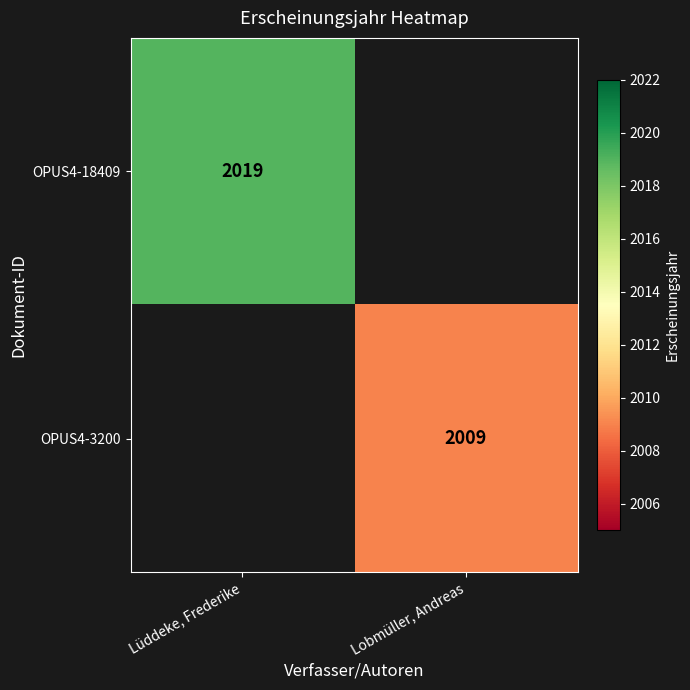

The value of OPUS4-3200 at Lobmüller, Andreas is 2804. True or false?

False